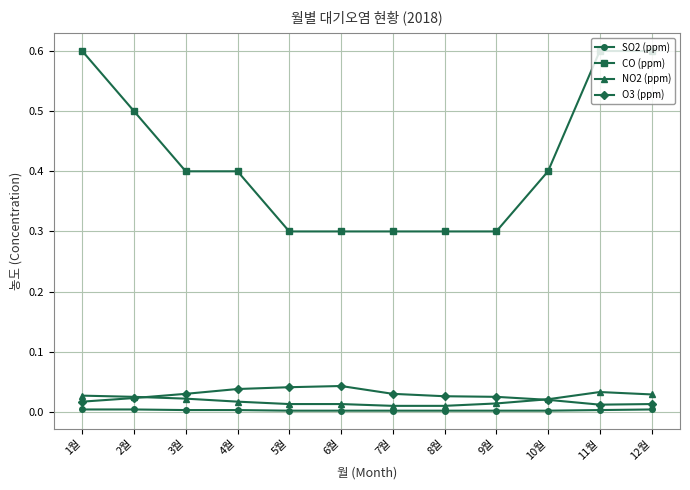

True or false: O3 (ppm) has a value of 0.0 at 2월.

True